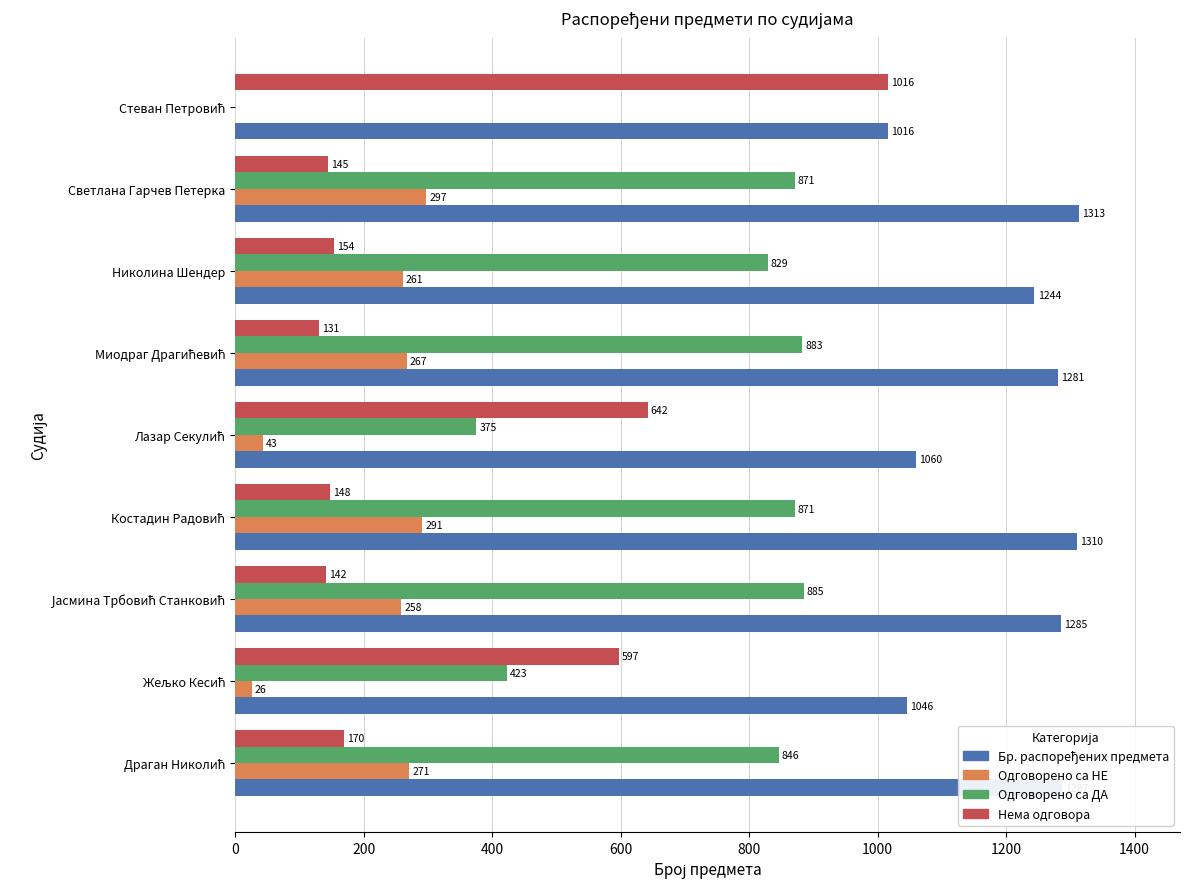

What is the sum of all Нема одговора values?

3145